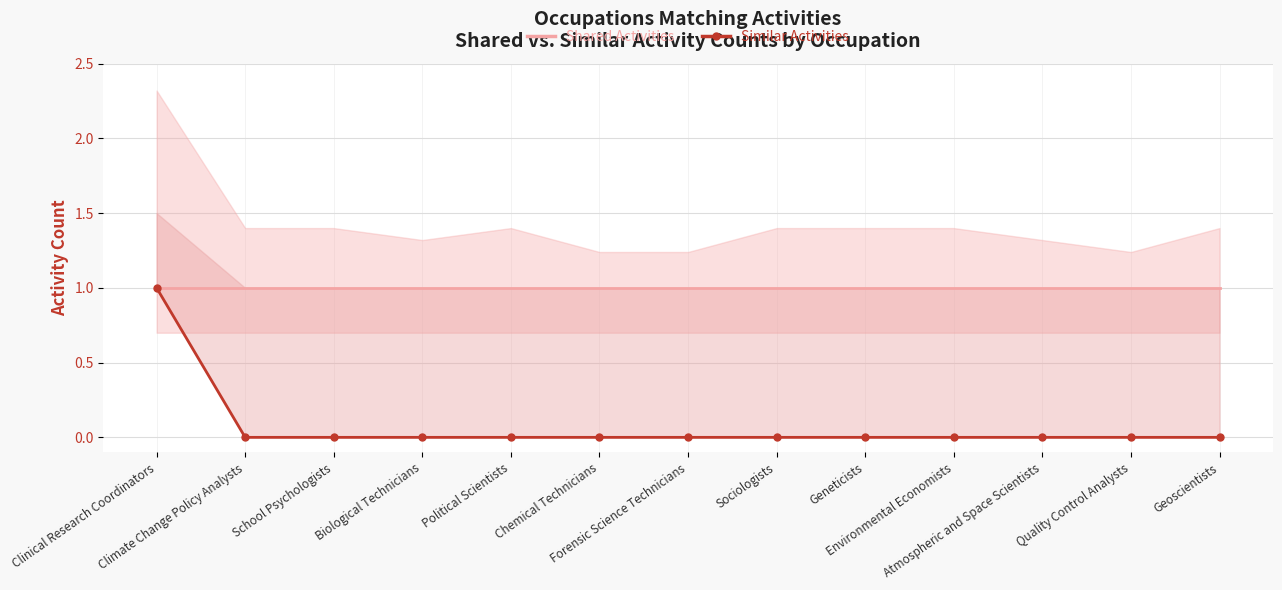

At how many categories does at least one series exceed 0?

13